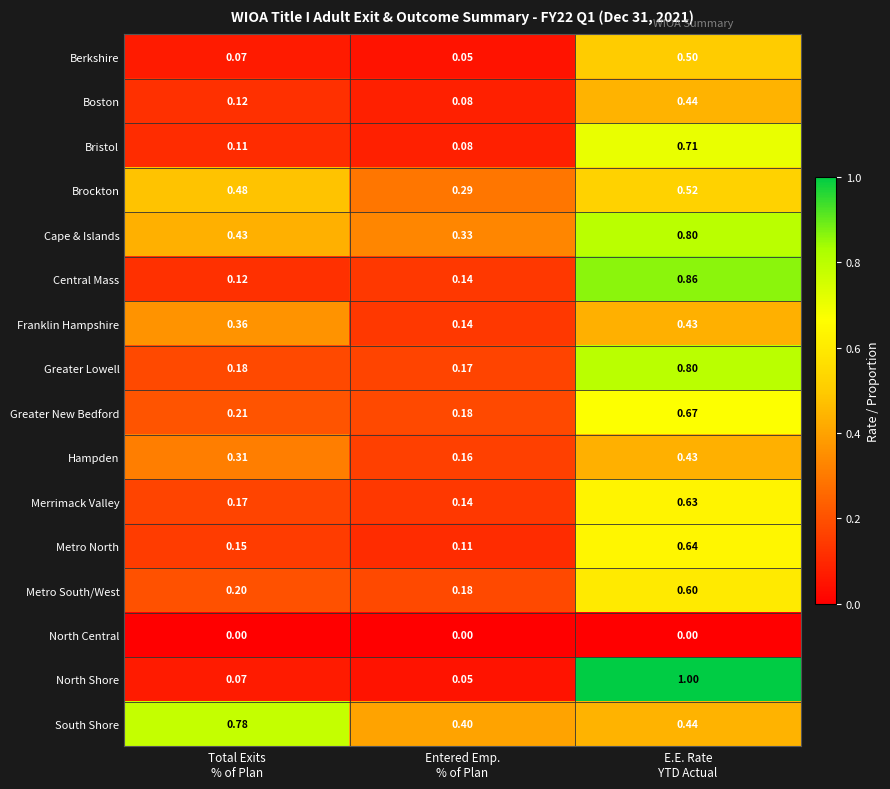

At how many categories does at least one series exceed 0?

3